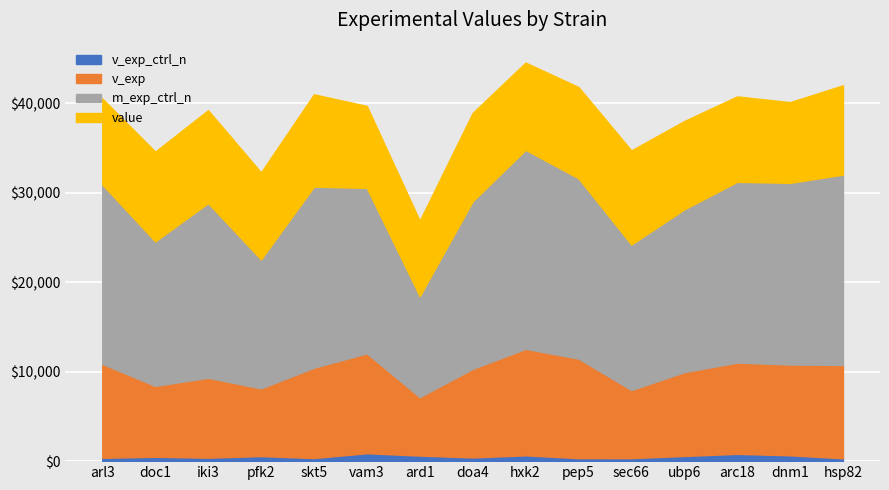

Which label corresponds to the largest value in the chart?

sec66